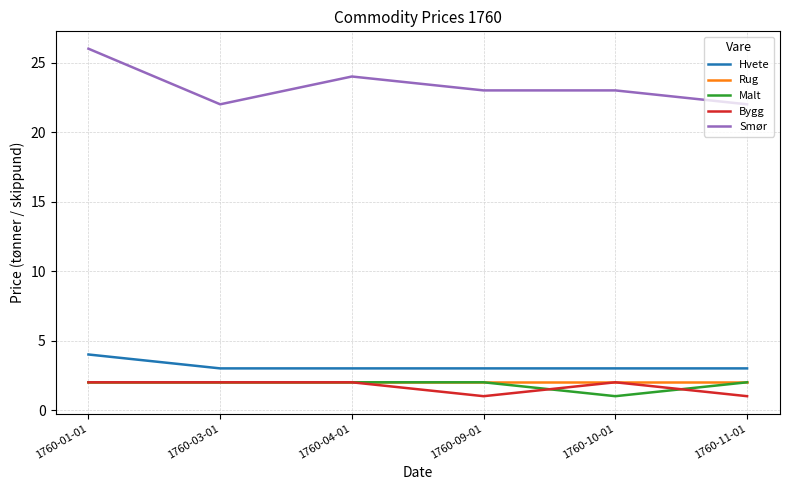

Which series has the widest spread of values?

Smør